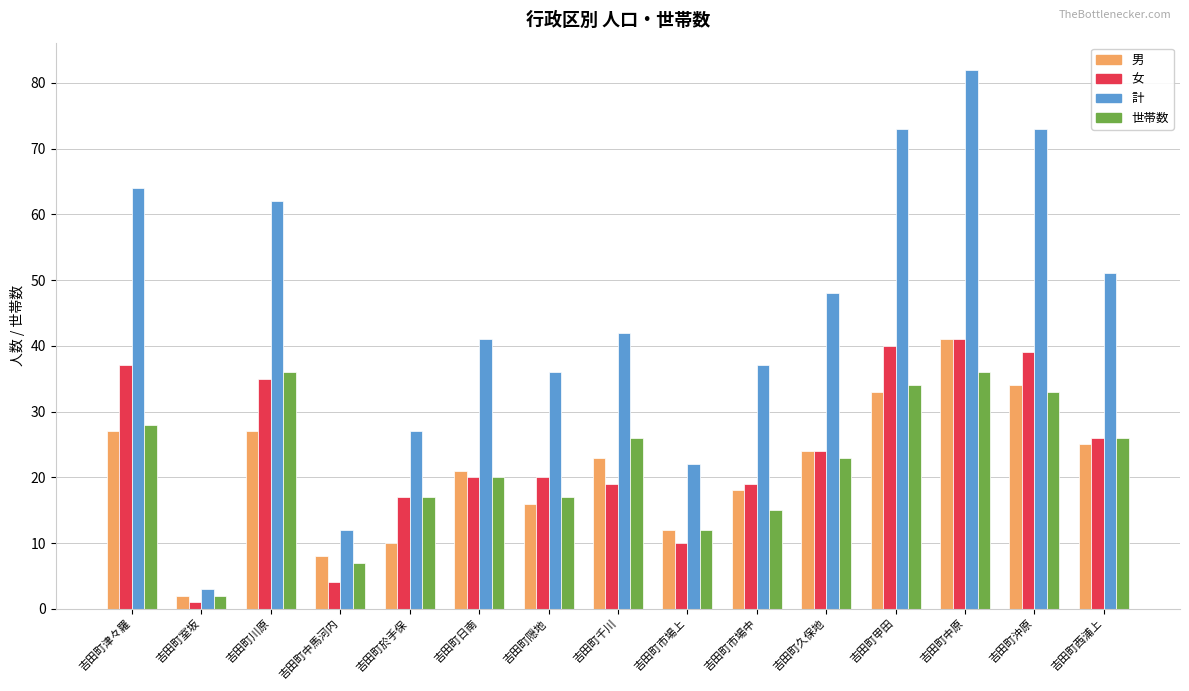

True or false: 女 has a value of 39 at 吉田町沖原.

True